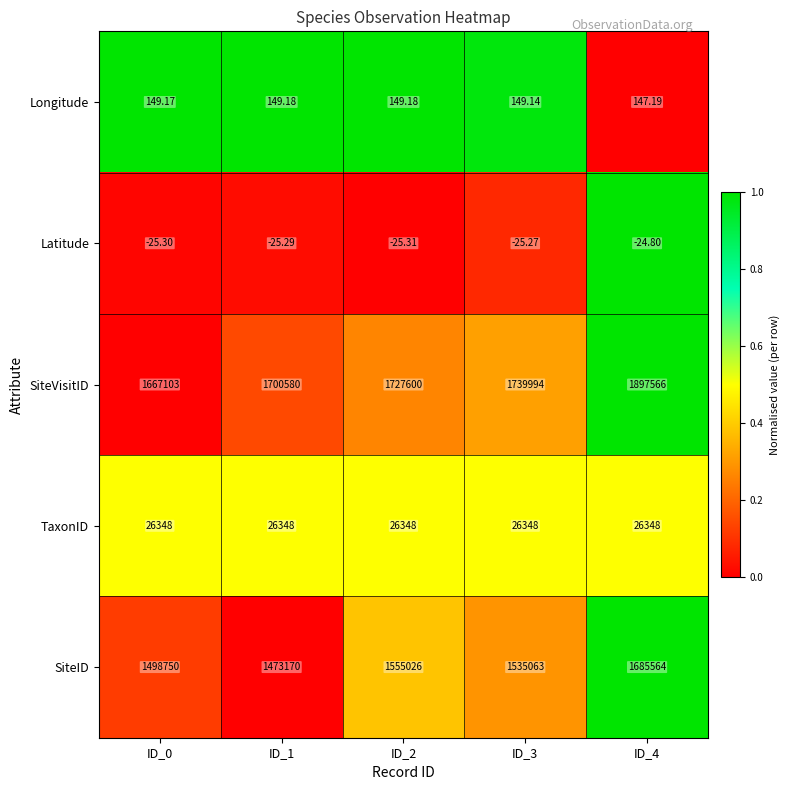

Between ID_1 and ID_2, which series saw the biggest shift?

SiteID